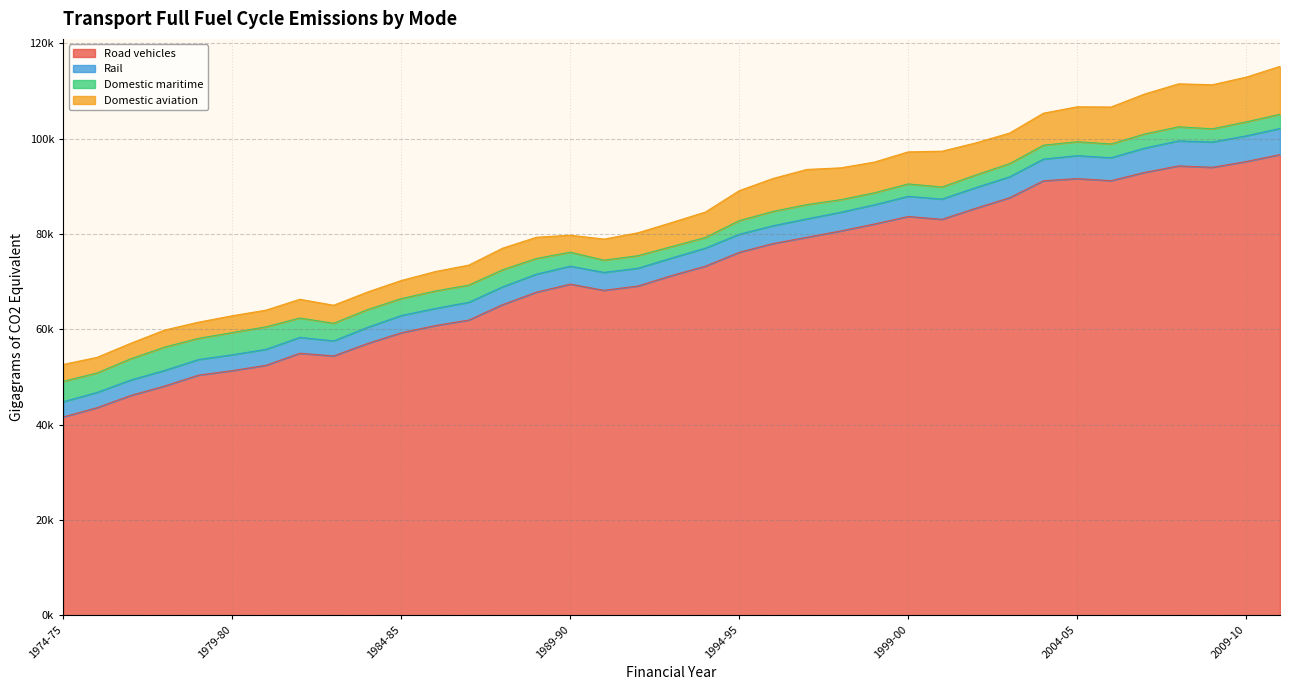

Which category has the highest value in the Domestic aviation series?

2010-11